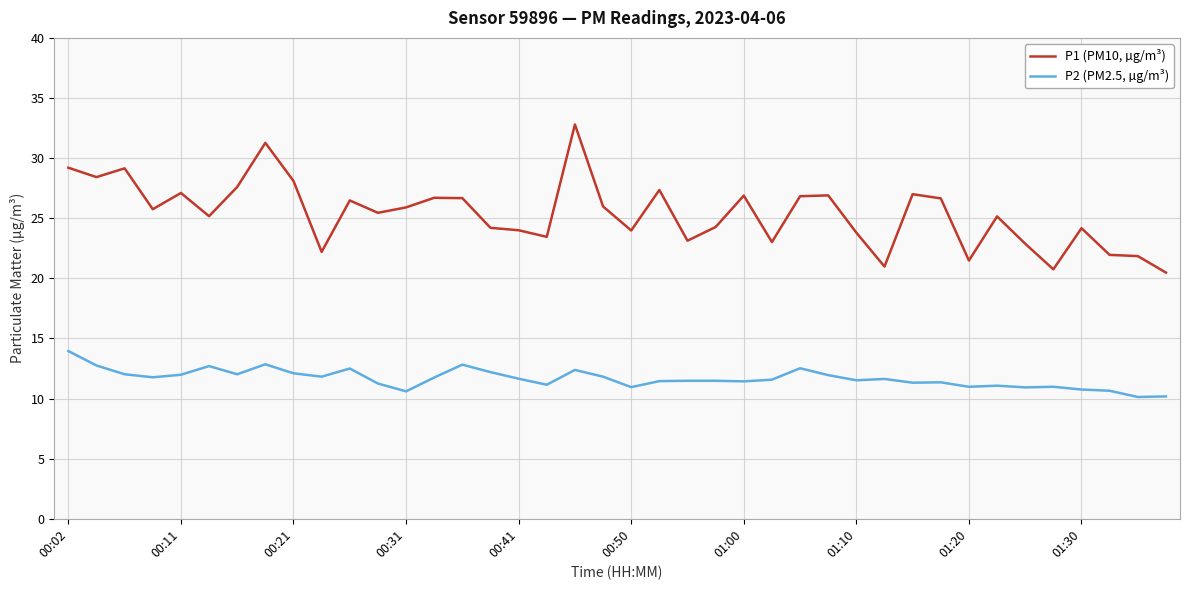

What is the difference between the maximum and minimum values in the P2 (PM2.5, µg/m³) series?

3.8